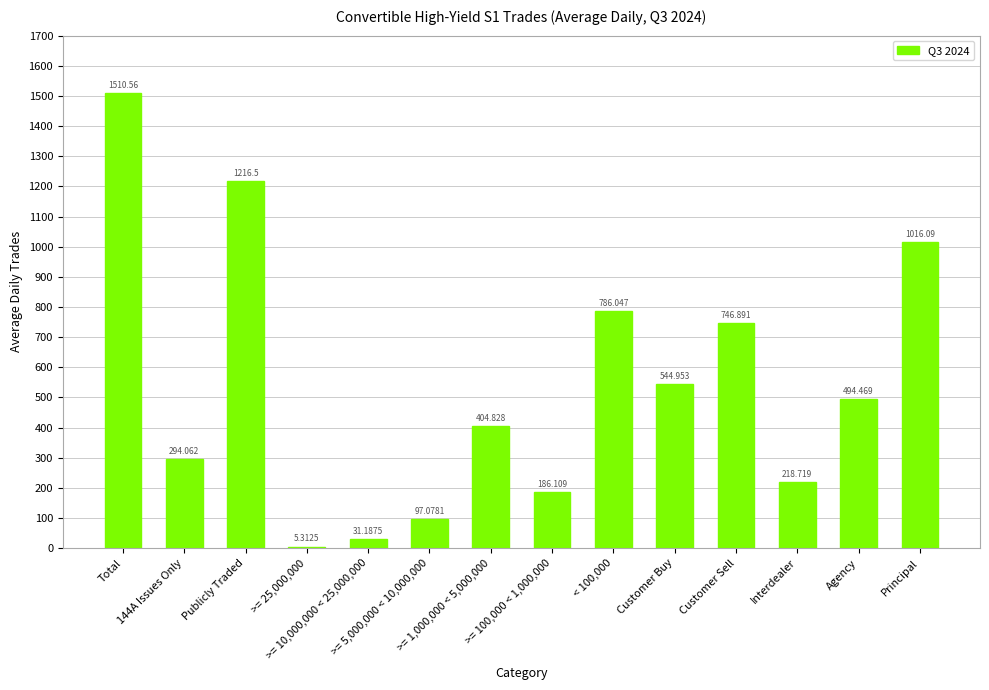

What is the label of the 4th bar from the right?

Customer Sell